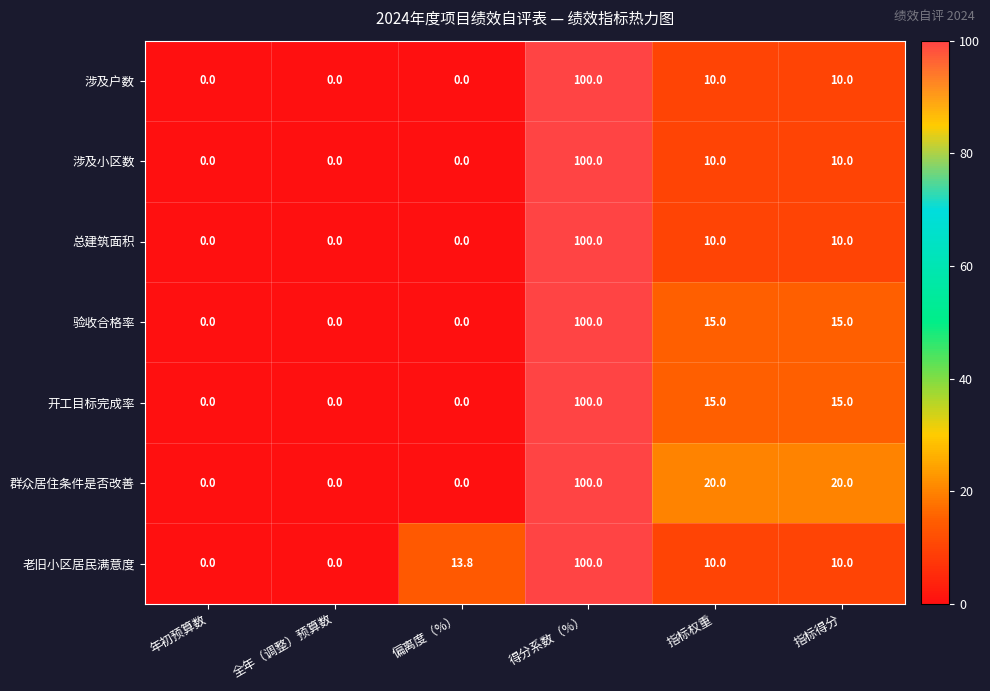

What is the sum of all 涉及户数 values?

120.0